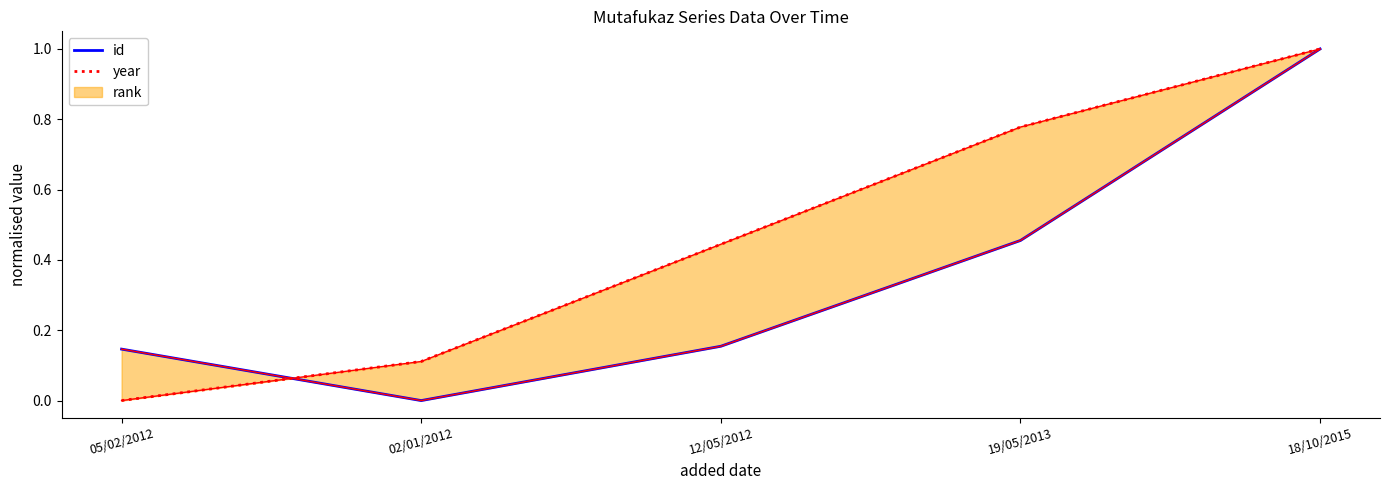

What is the label of the 5th point from the left?

18/10/2015